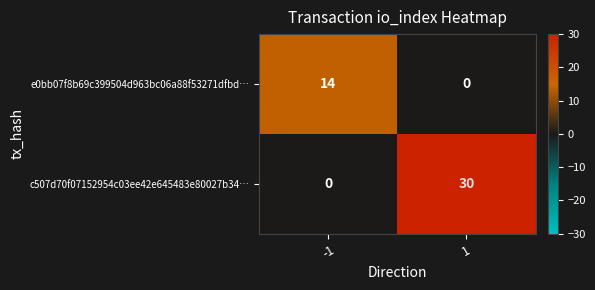

What is the maximum value shown in the chart?

30